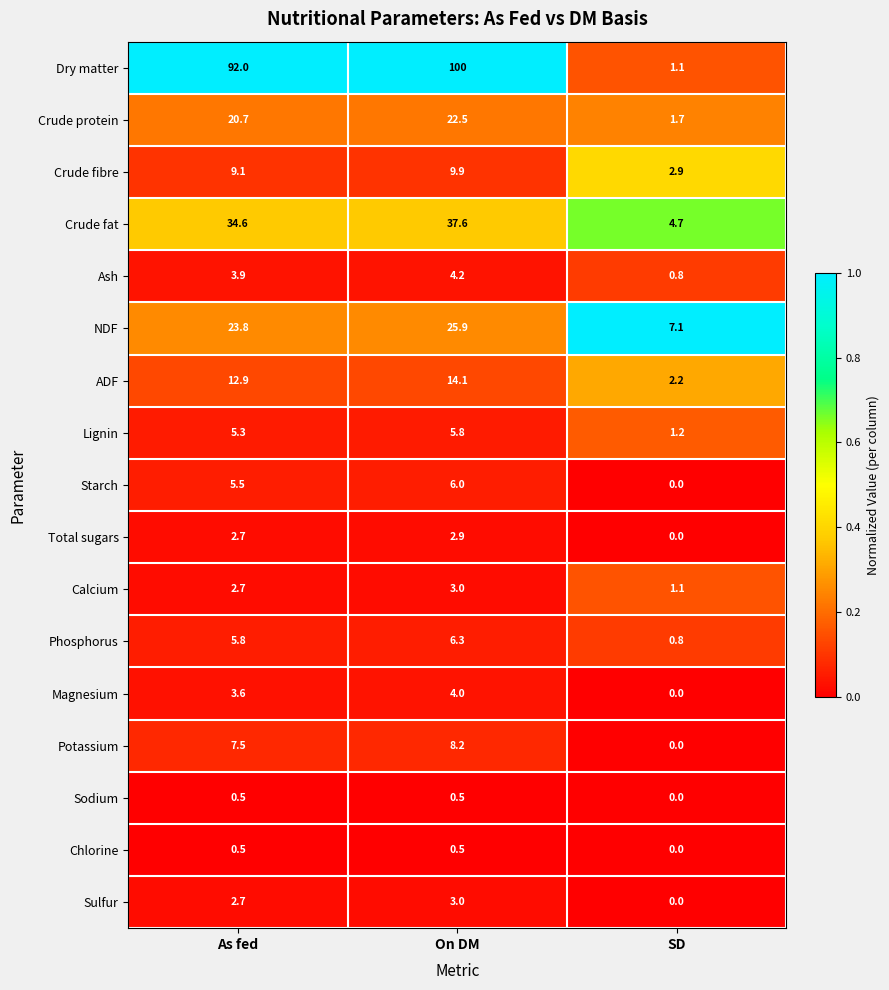

At how many categories does at least one series exceed 0?

3